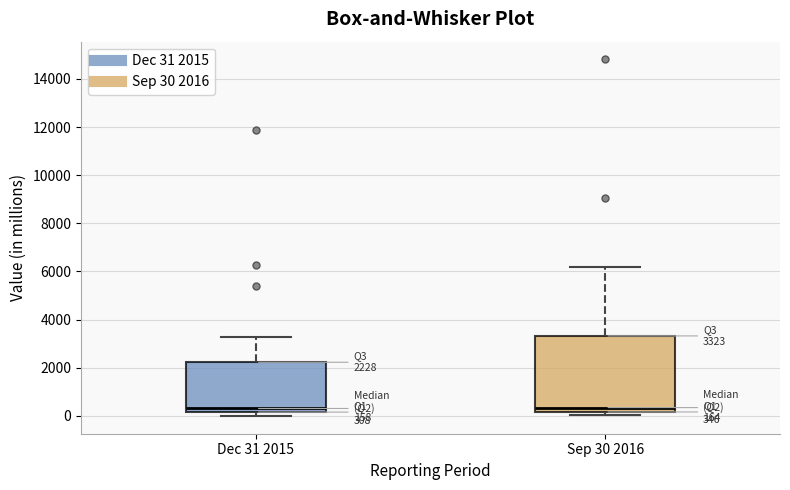

Which box is the tallest, from its lower edge to its upper edge?

Sep 30 2016